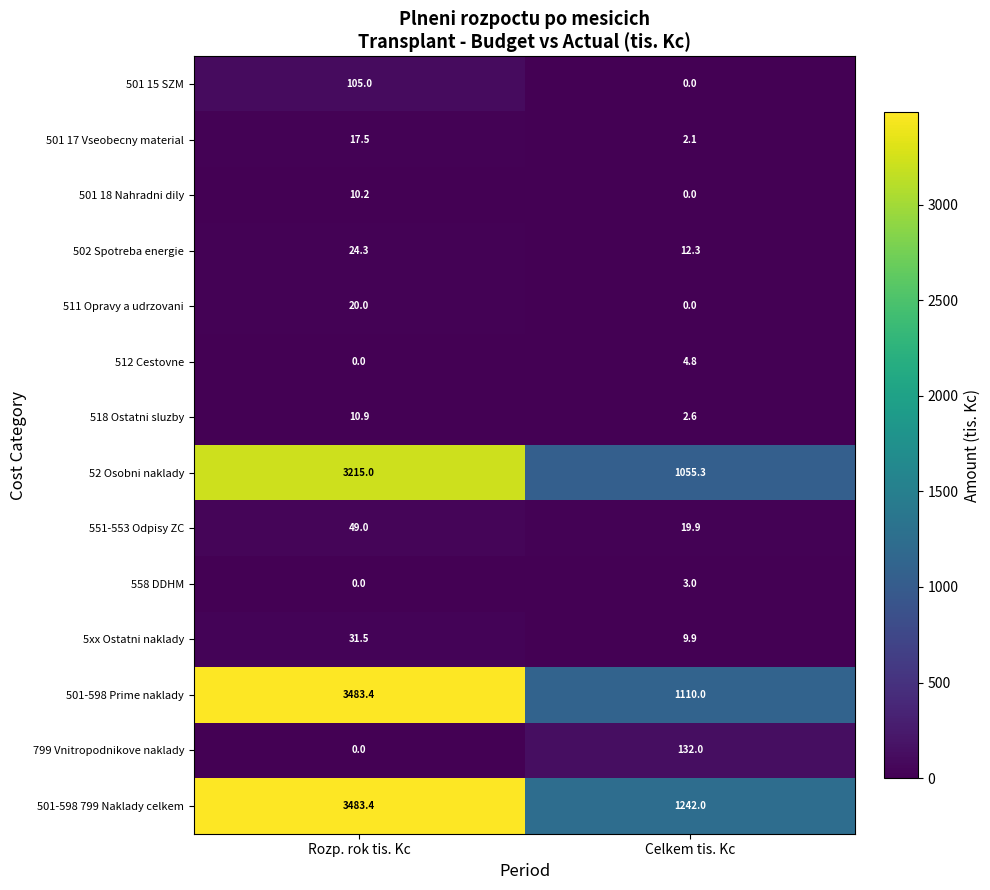

At which category is the sum across all series the highest?

Rozp. rok tis. Kc